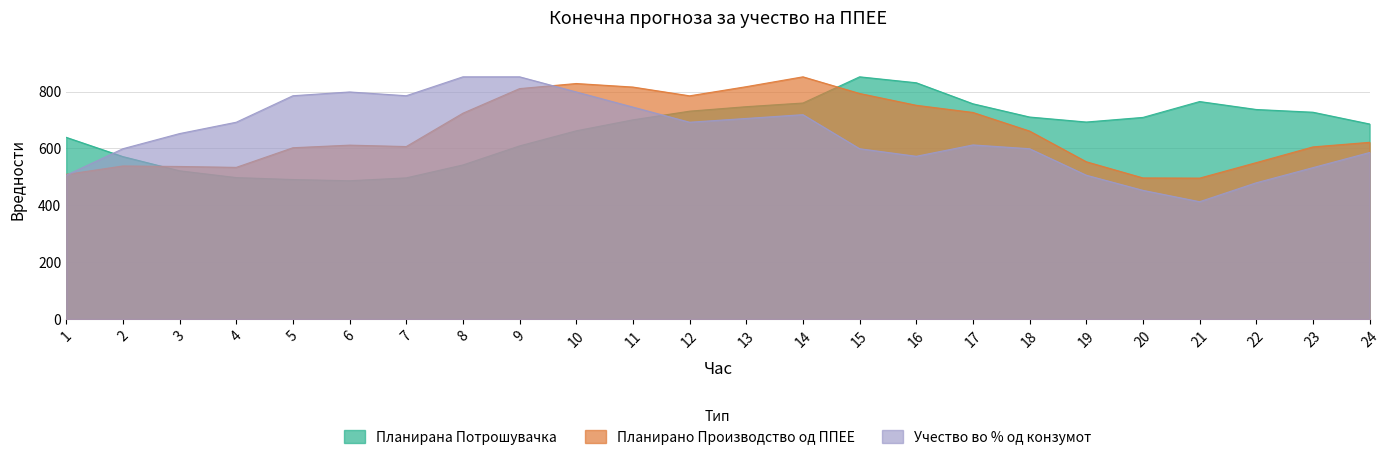

What is the difference between the maximum and minimum values in the Учество во % од конзумот series?

439.2